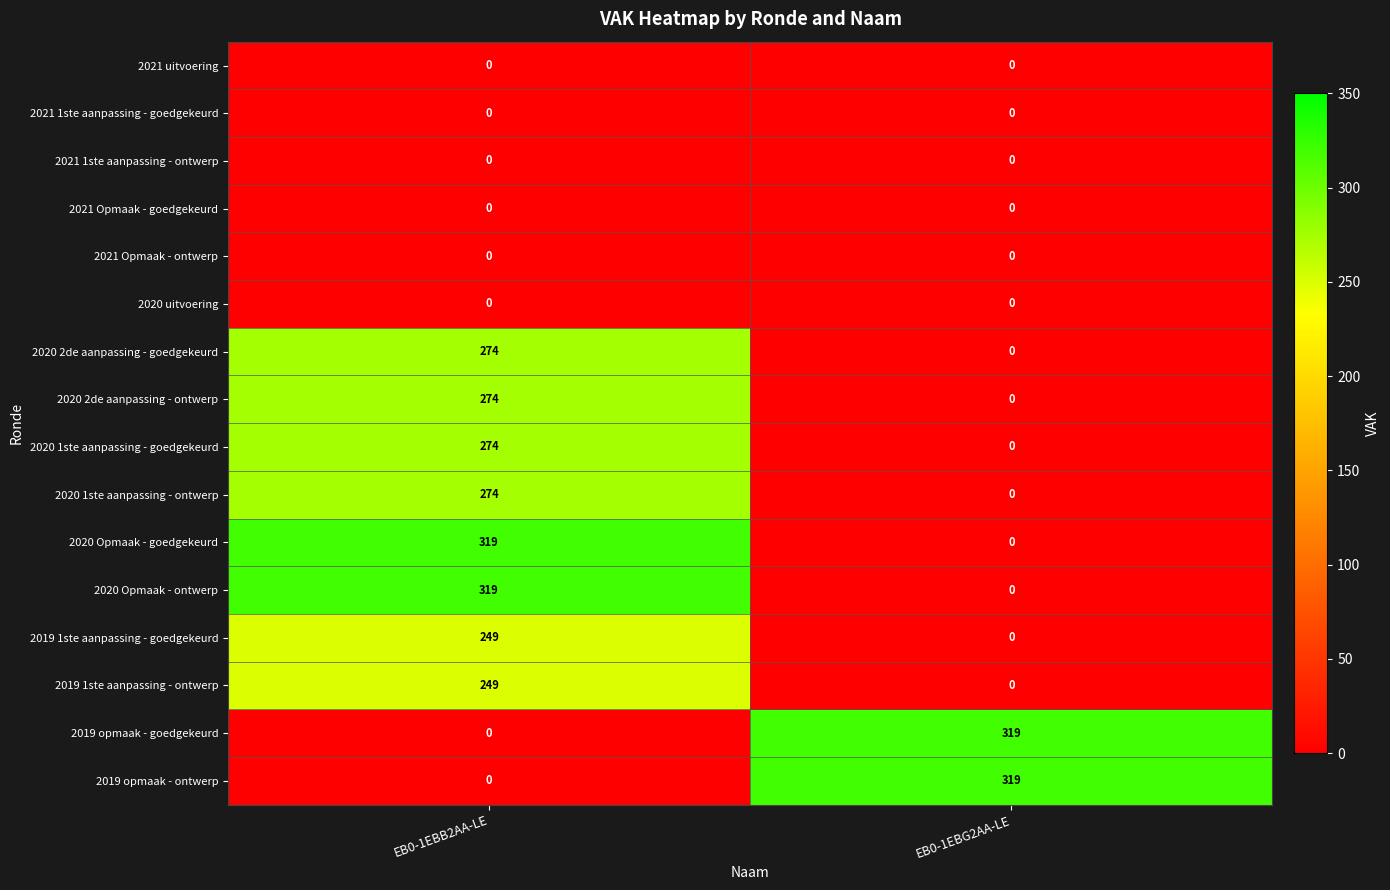

What is the difference between the 2019 opmaak - ontwerp values at EB0-1EBB2AA-LE and EB0-1EBG2AA-LE?

319